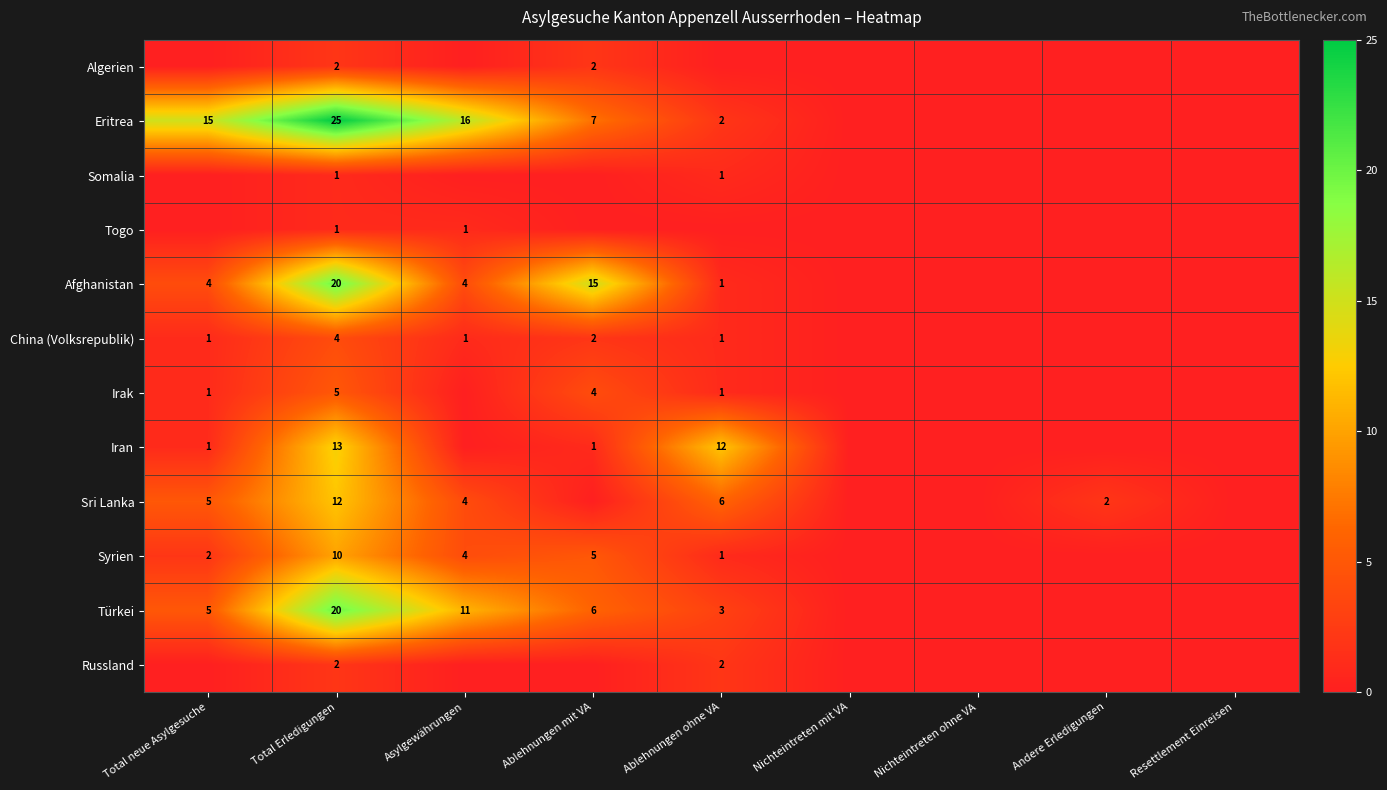

What is the total value across all series at Total Erledigungen?

115